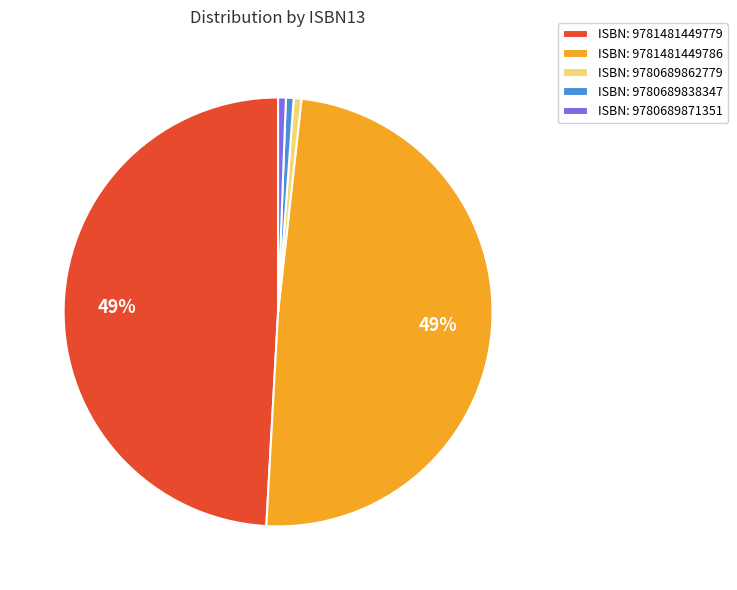

How many segments does this pie chart have?

5